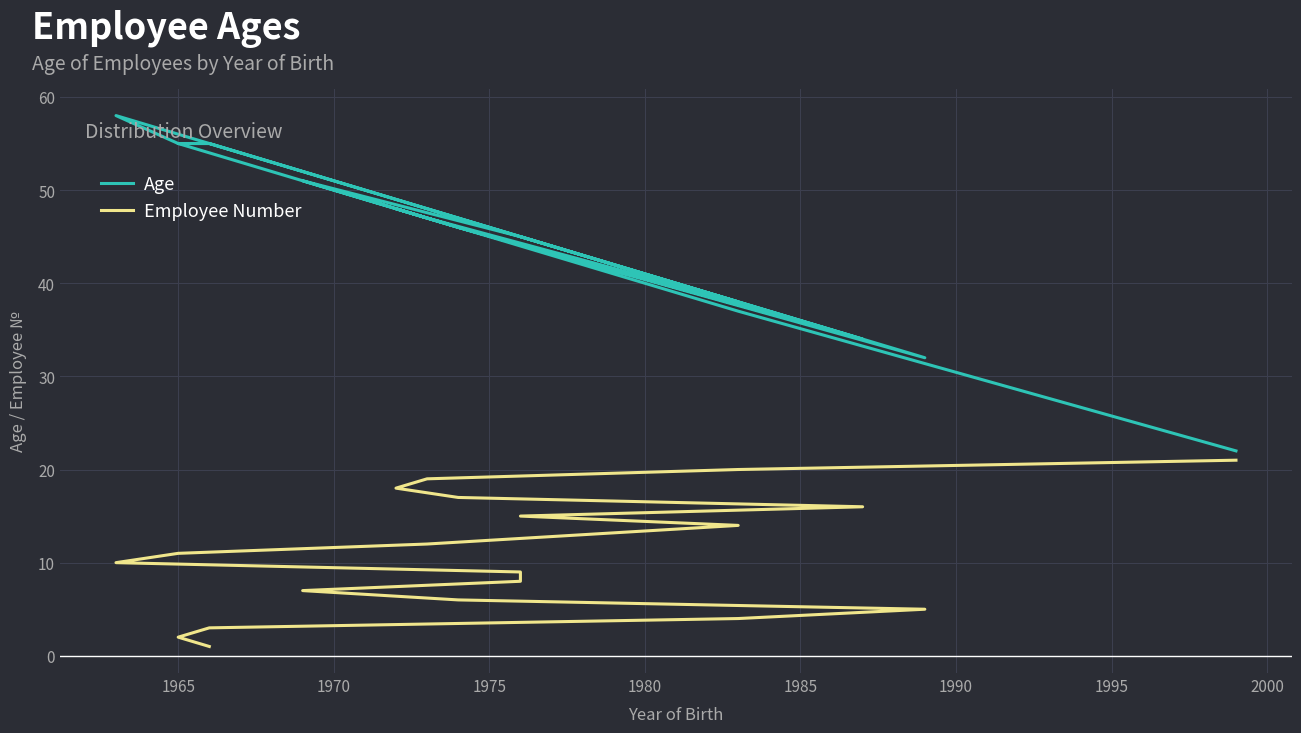

Is it true that Age equals 65 at 13?

False